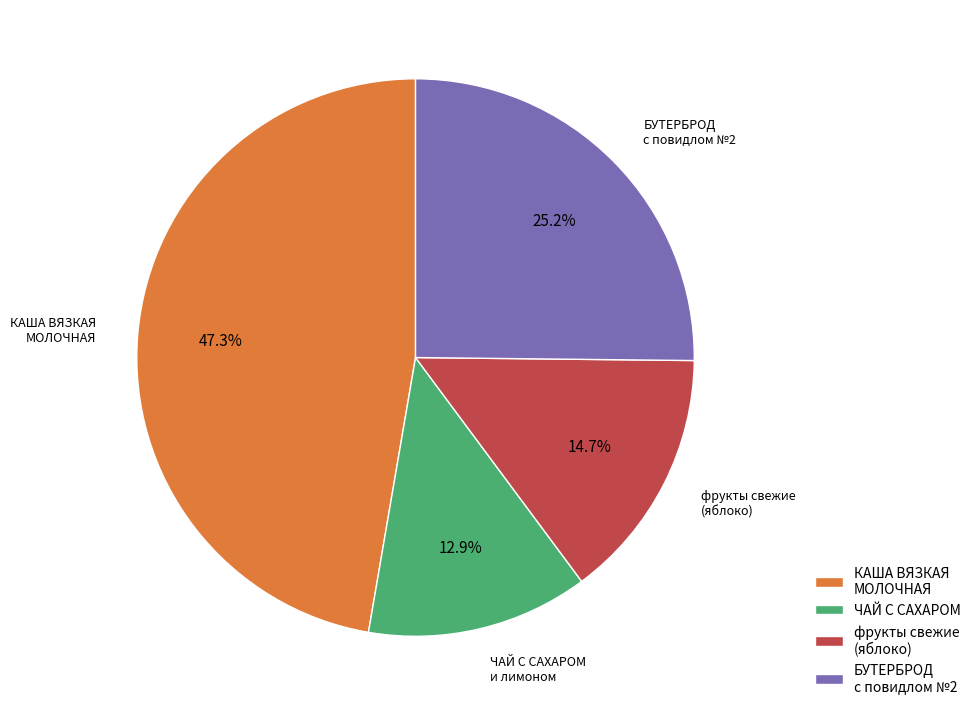

Is there a majority slice in this chart?

No